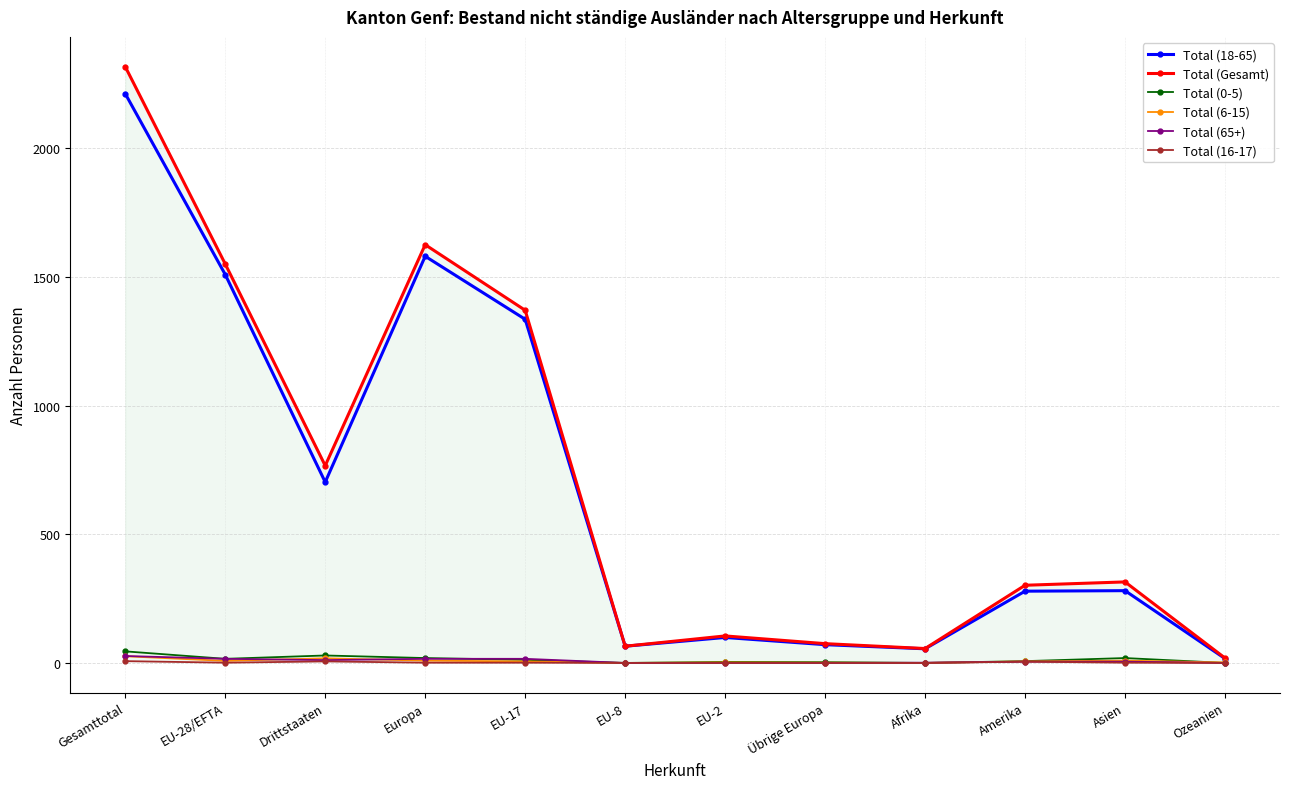

Reading right to left, list all the values displayed in this chart.

Total (18-65): 17	281	279	55	71	99	65	1336	1581	703	1510	2213
Total (Gesamt): 19	315	302	56	75	105	65	1371	1626	767	1551	2318
Total (0-5): 0	19	7	0	3	4	0	12	19	29	16	45
Total (6-15): 2	9	6	0	1	2	0	6	9	18	8	26
Total (65+): 0	5	5	1	0	0	0	16	16	11	16	27
Total (16-17): 0	1	5	0	0	0	0	1	1	6	1	7